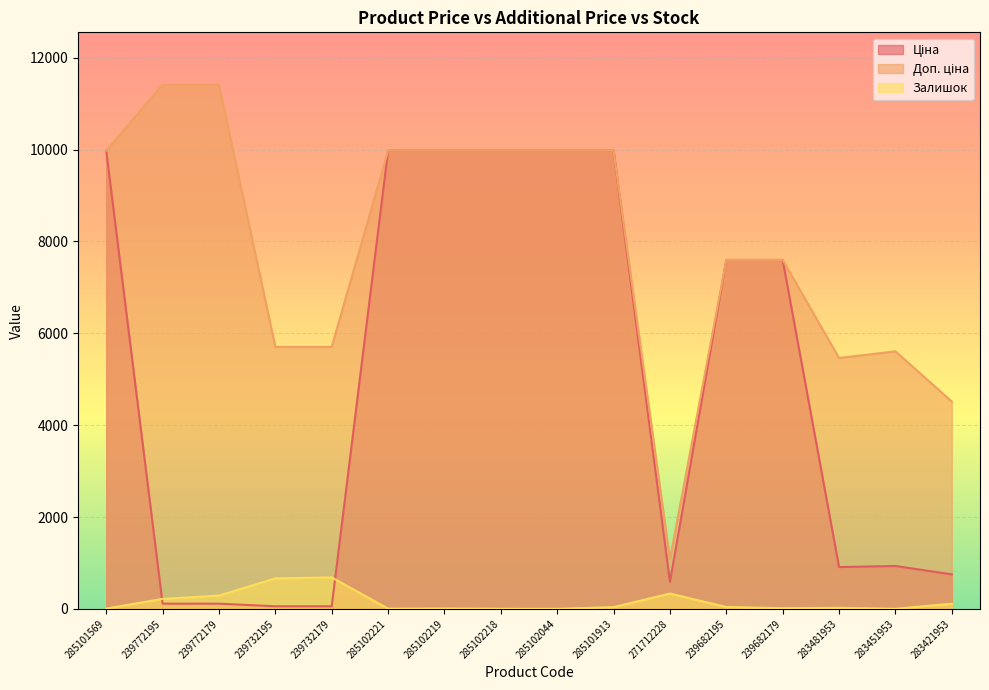

What is the label of the 16th point from the left?

283421953